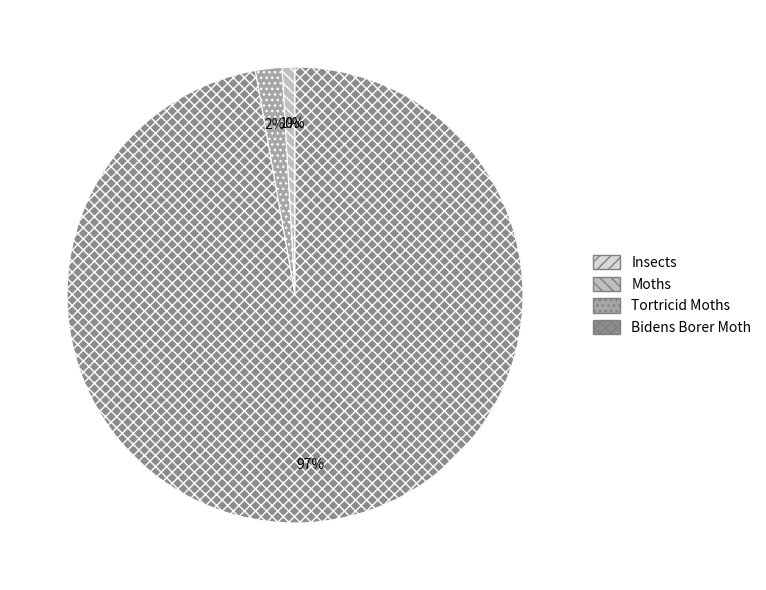

Between Moths and Tortricid Moths, which is larger?

Tortricid Moths